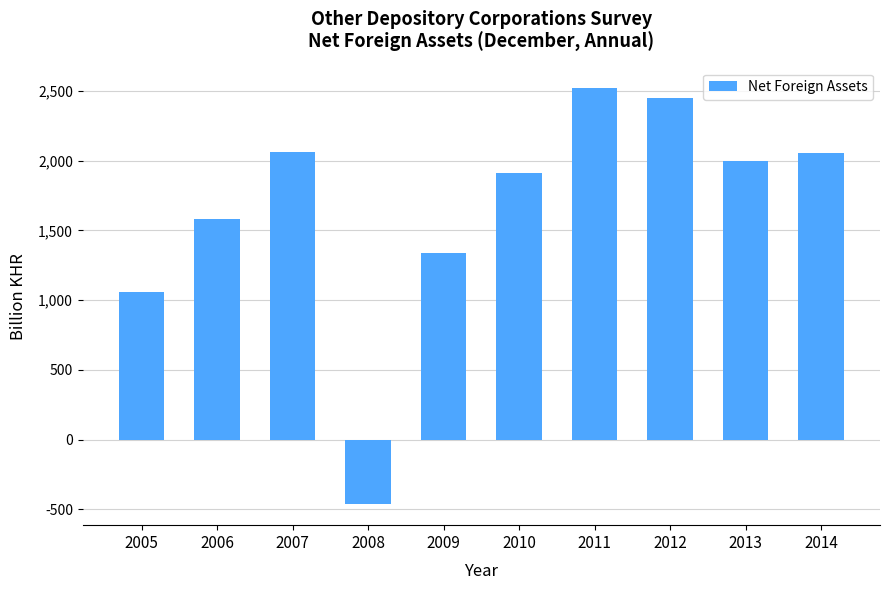

At which label does the data first exceed 1997?

2007